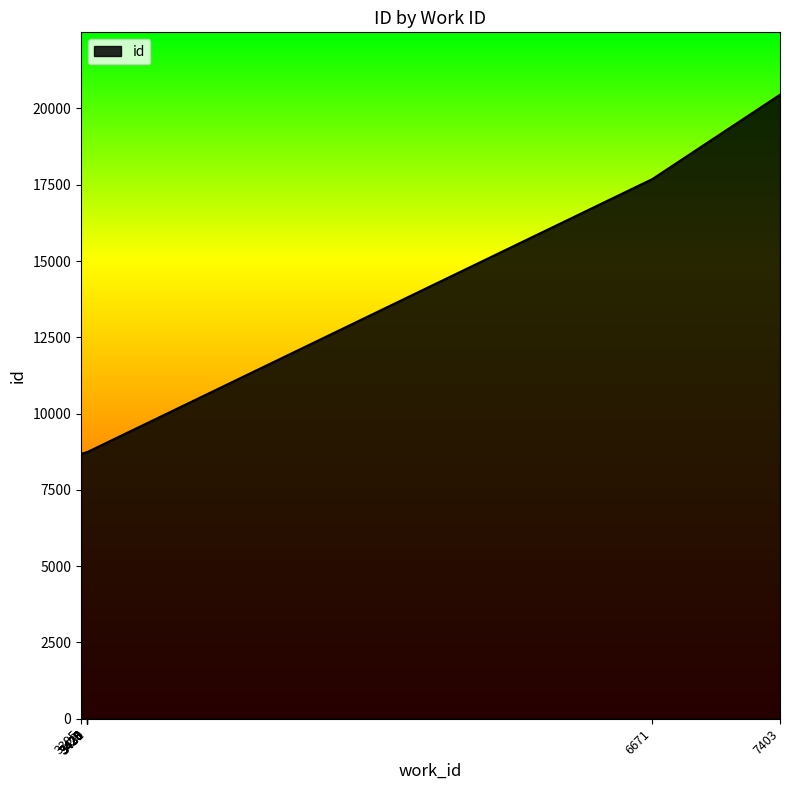

What is the change in value from 3428 to 7403?

+11716